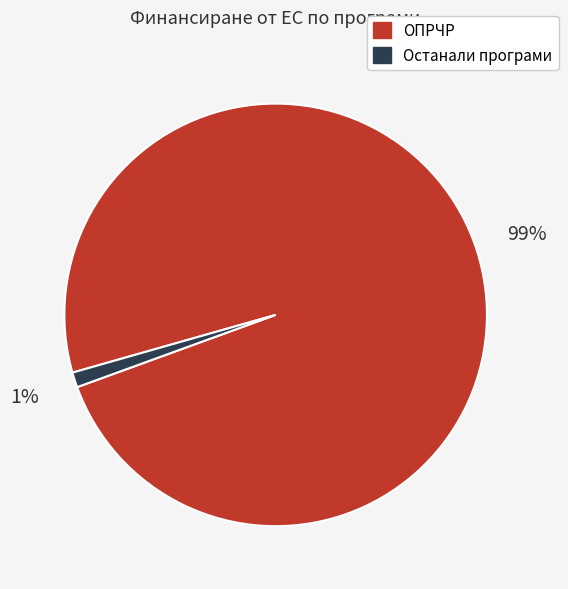

To the nearest percent, what is the average slice percentage?

50%